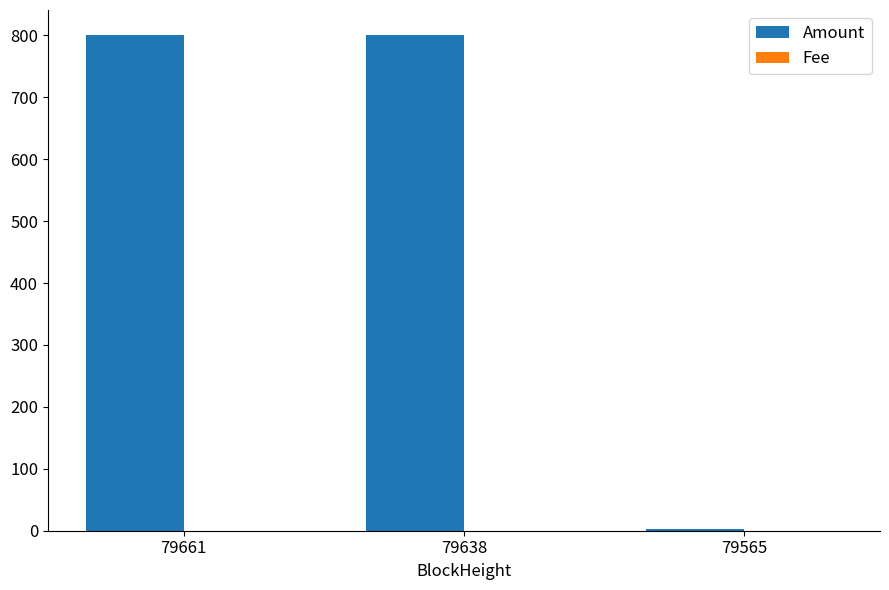

What is the maximum value shown in the chart?

801.0